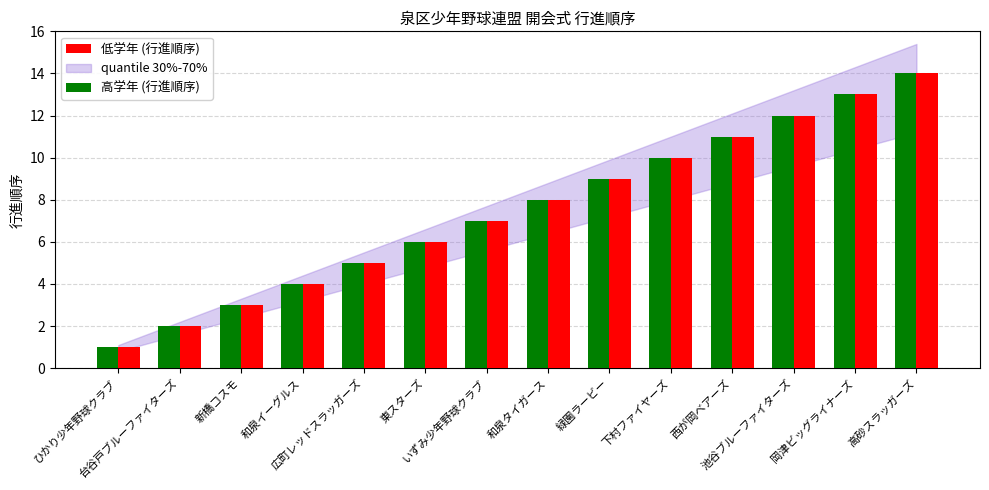

Reading left to right, extract all data points from this chart.

高学年 (行進順序): 1	2	3	4	5	6	7	8	9	10	11	12	13	14
低学年 (行進順序): 1	2	3	4	5	6	7	8	9	10	11	12	13	14